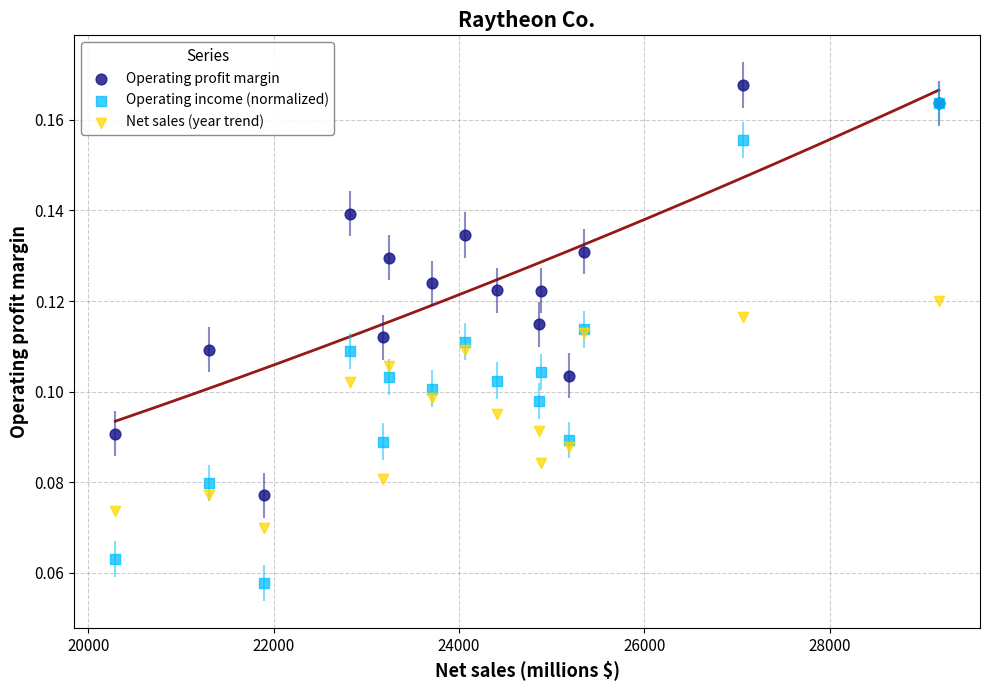

What are all the series names shown in the legend?

Operating profit margin, Operating income (normalized), Net sales (year trend)